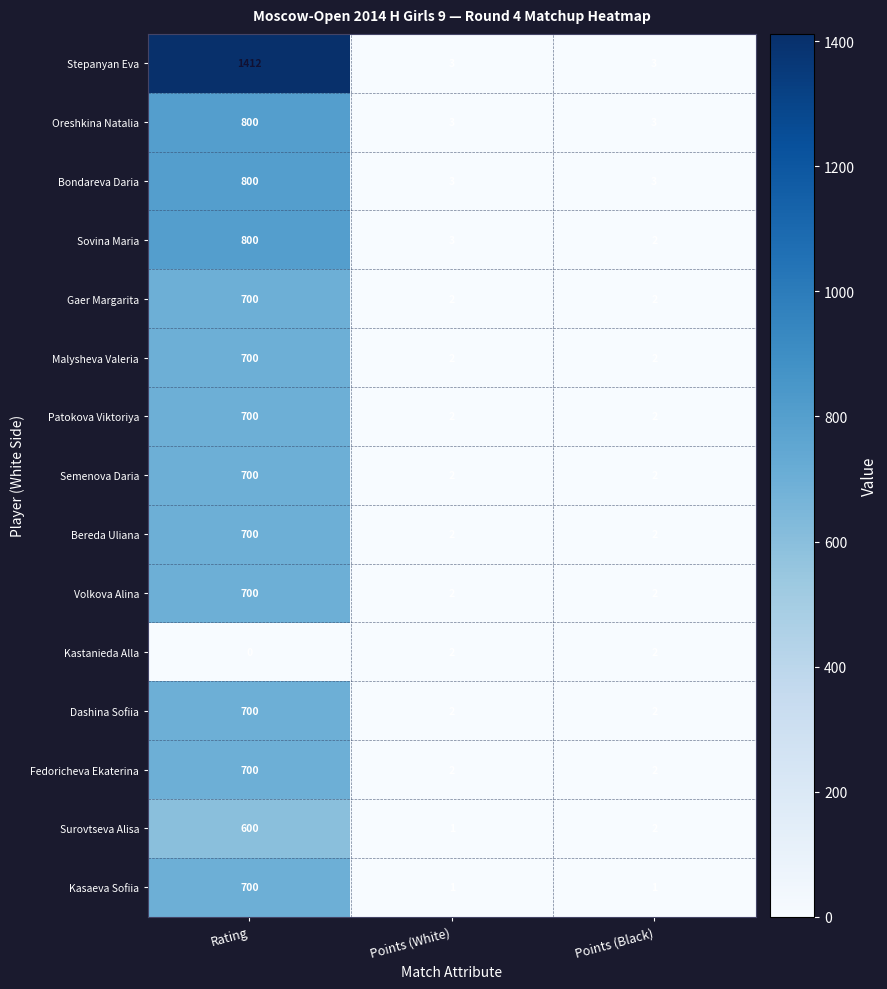

Which series has the largest total across all categories?

Stepanyan Eva